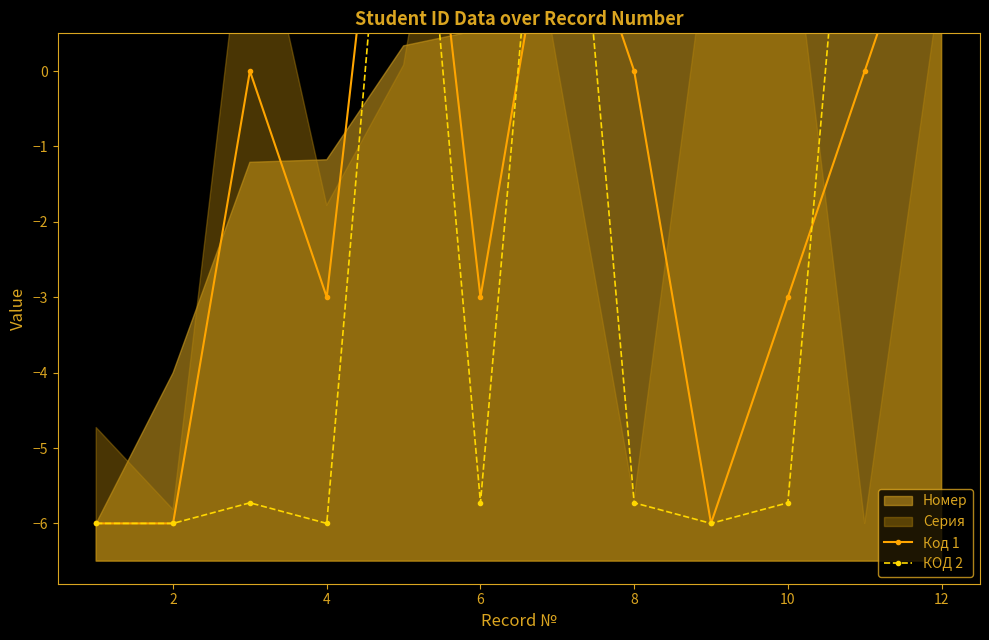

Which series has the largest range (max minus min)?

Код 1